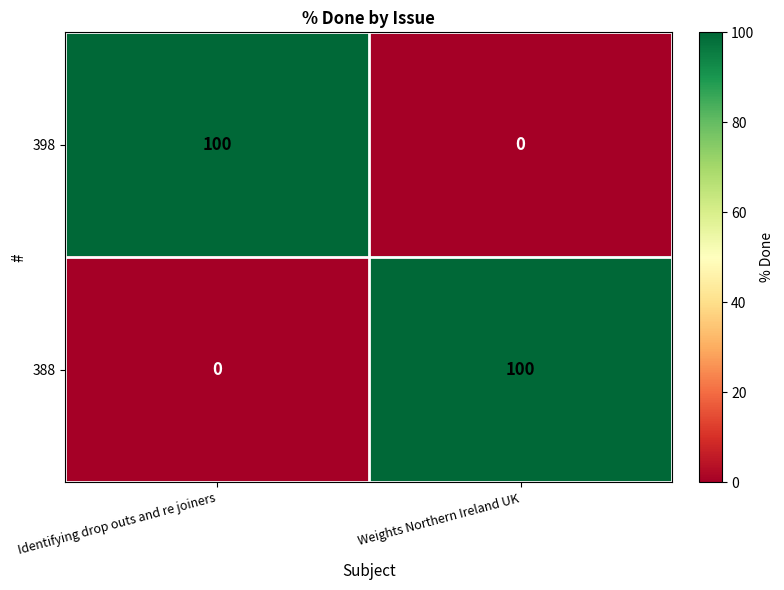

What is the difference between the highest and lowest values at Weights Northern Ireland UK?

100